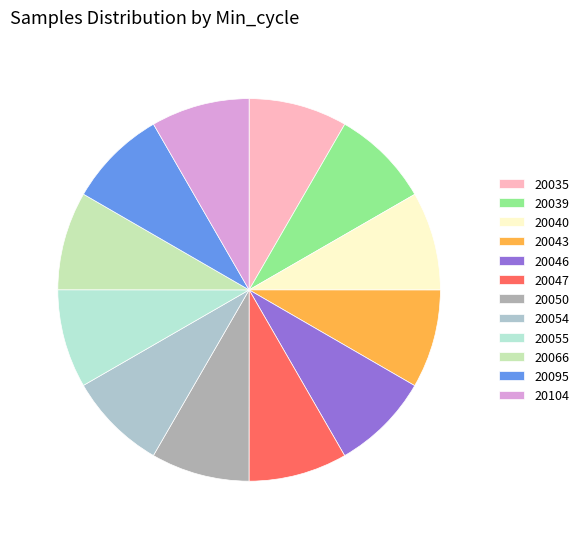

Which slice is the smallest?

20104